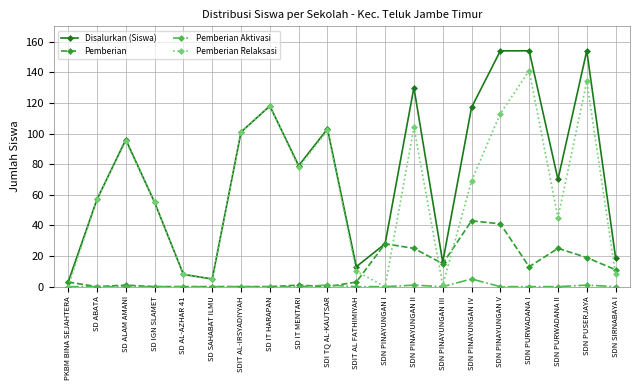

What is the label of the 14th point from the right?

SDIT AL-IRSYADIYYAH